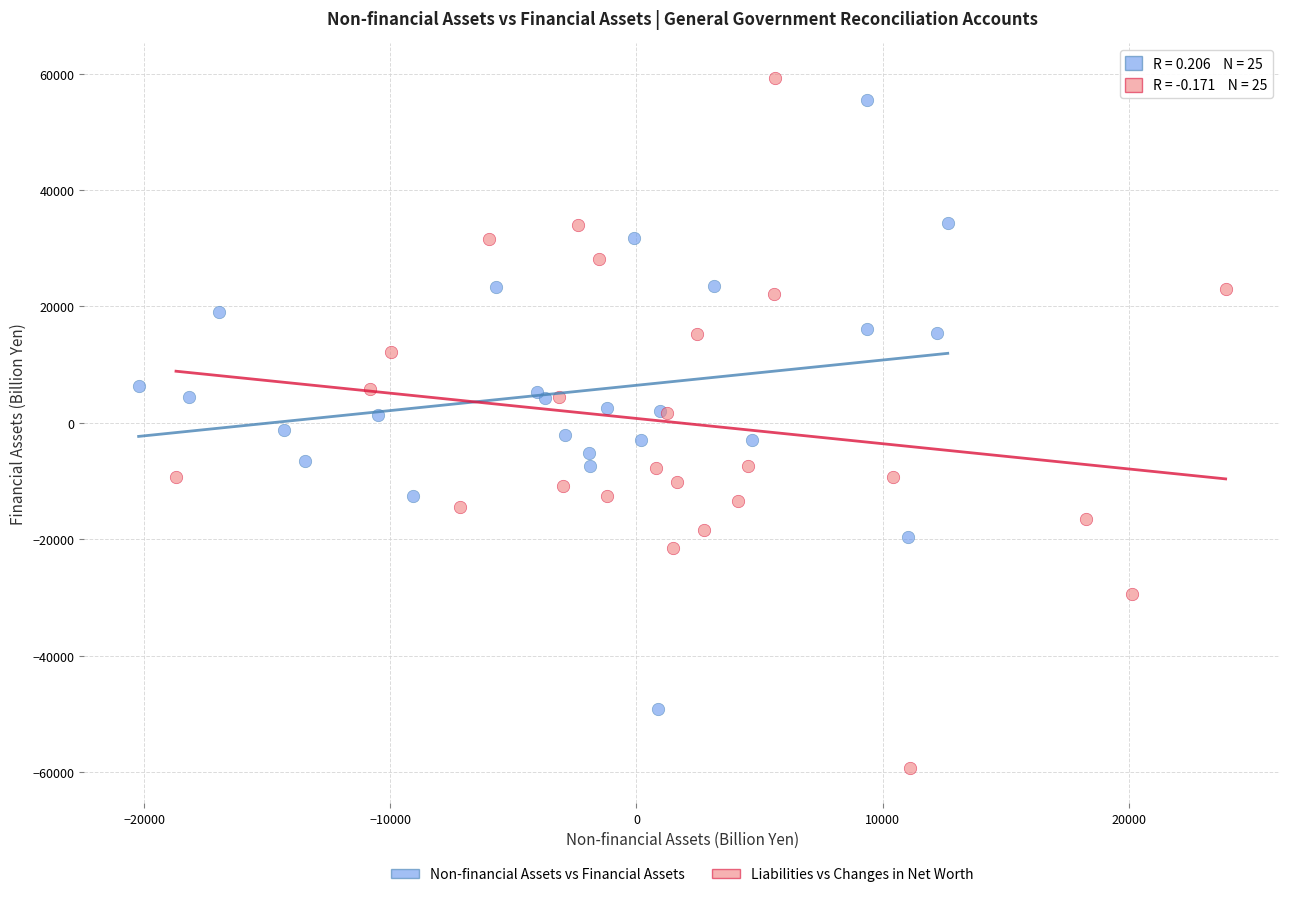

Which series reaches the minimum Y coordinate?

Liabilities vs Changes in Net Worth